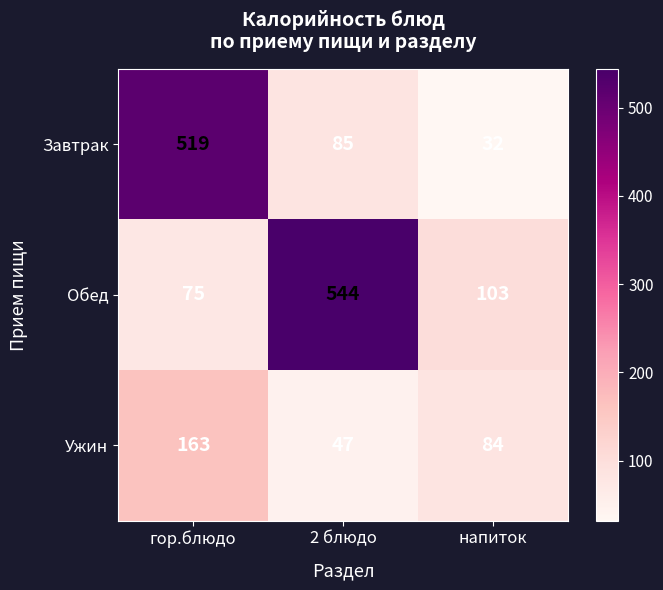

Rank the series at гор.блюдо from lowest to highest value.

Обед, Ужин, Завтрак